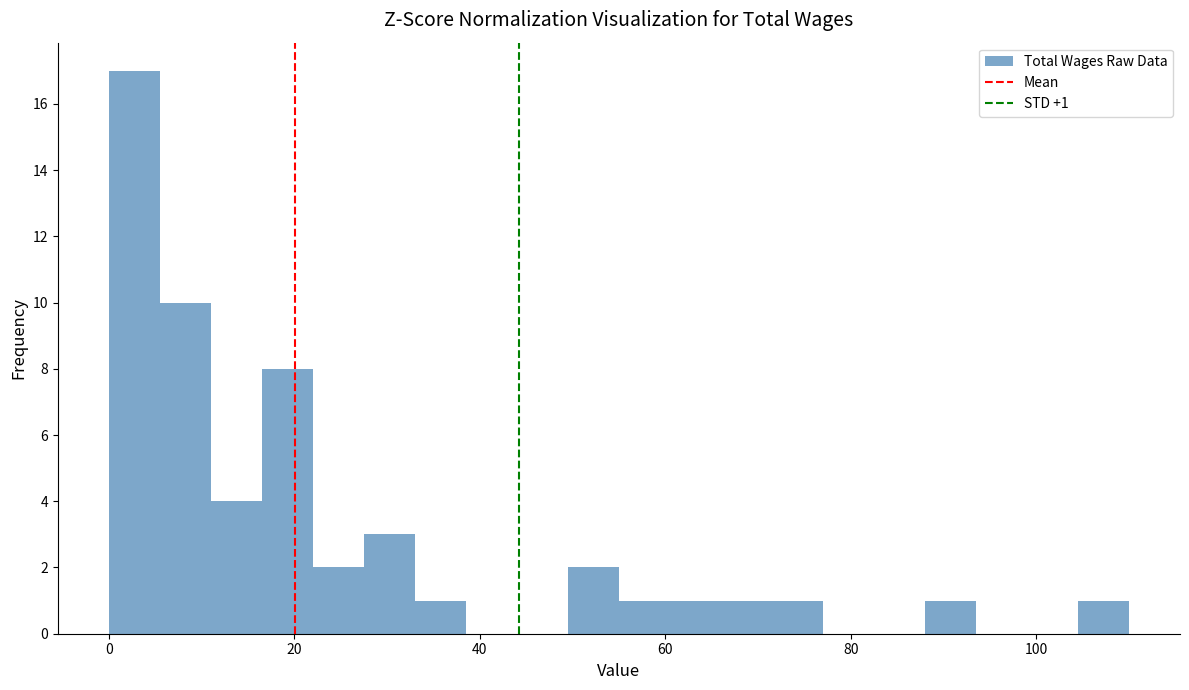

Read against the x-axis, roughly where is the centre of the tallest bar?

2